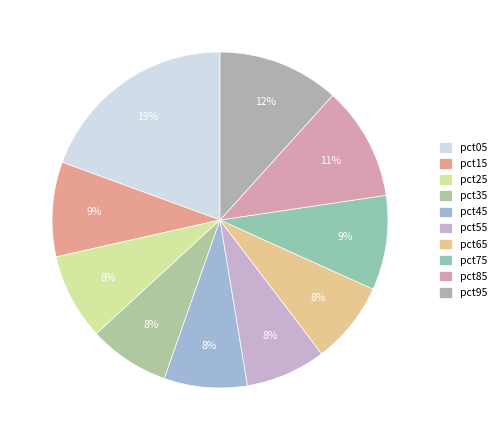

Combined, what portion of the pie is pct15 and pct65?

17.0%